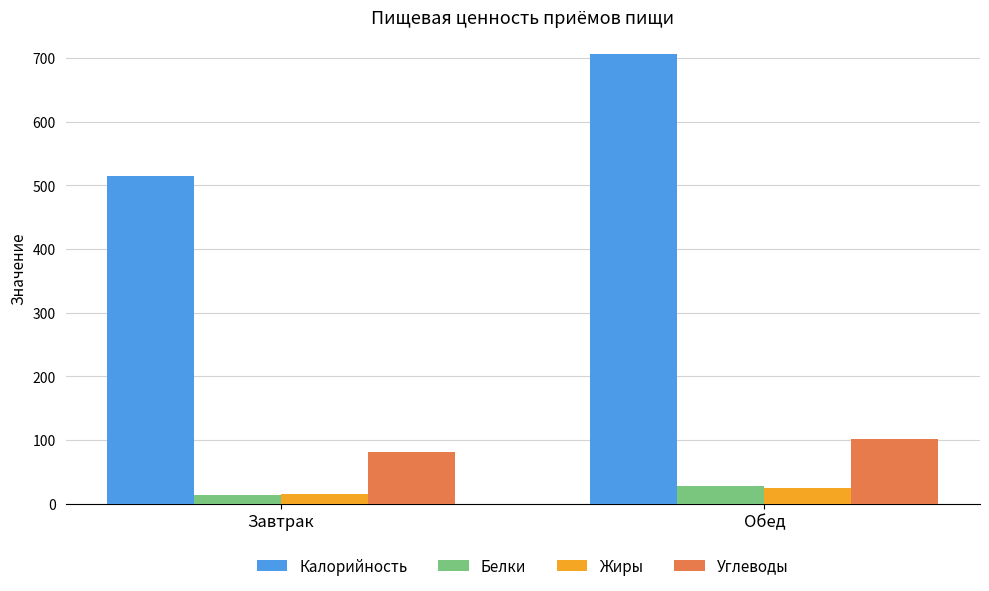

Which series has the largest total across all categories?

Калорийность